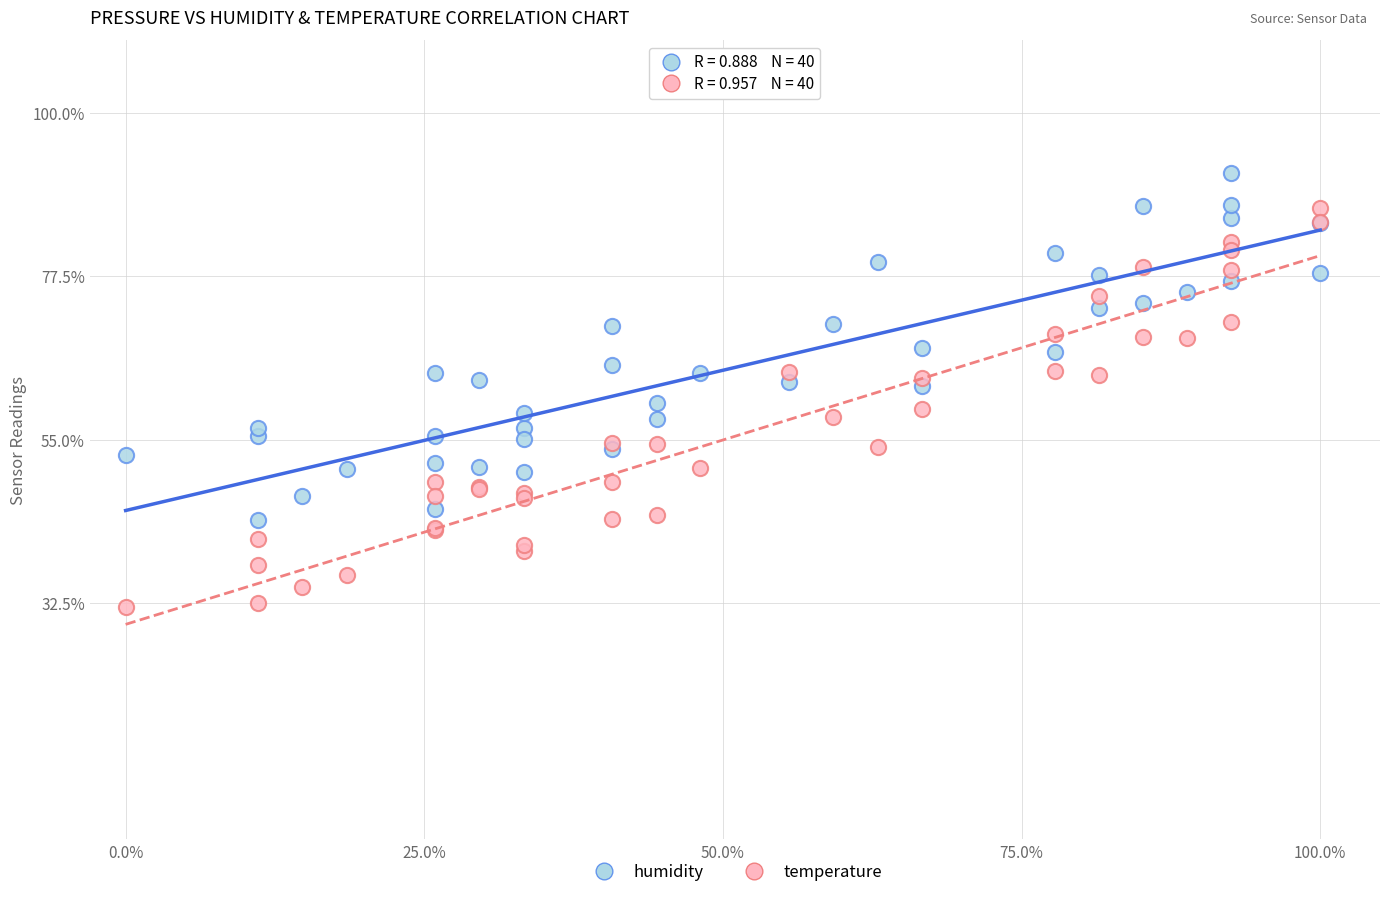

What is the X range (max minus min) for the scatter plot?

100.0